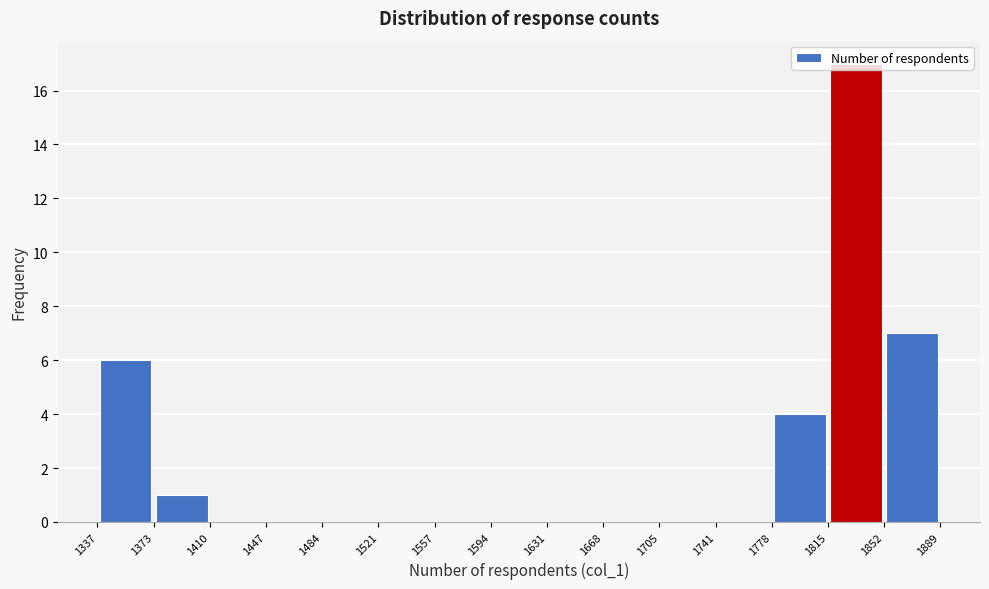

Over which range of the x-axis is the bar tallest?

1815 to 1852